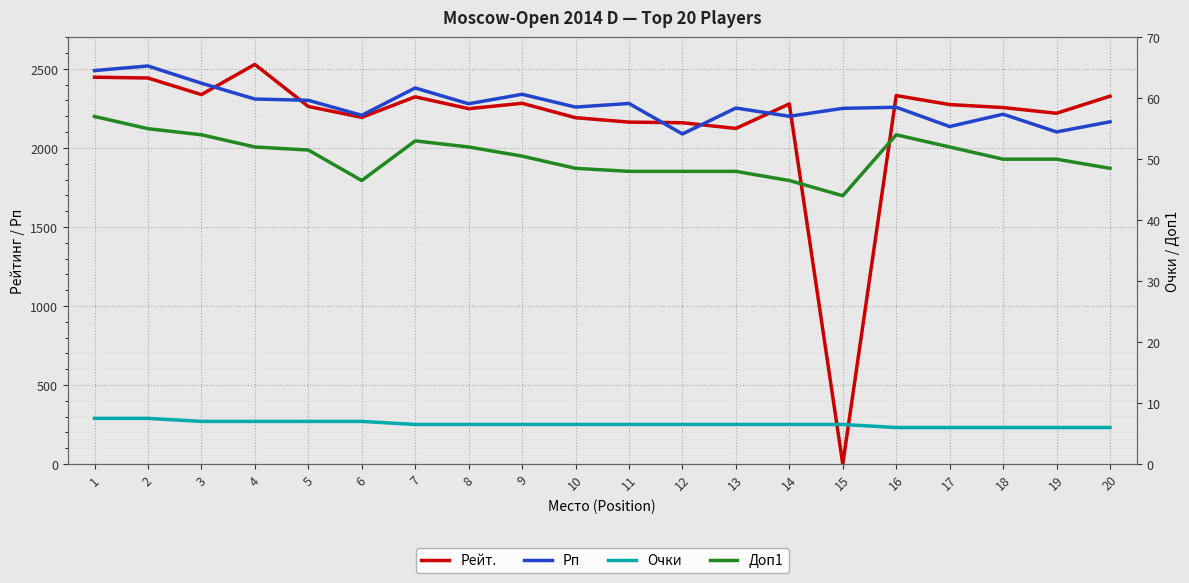

Which series has the widest spread of values?

Рейт.